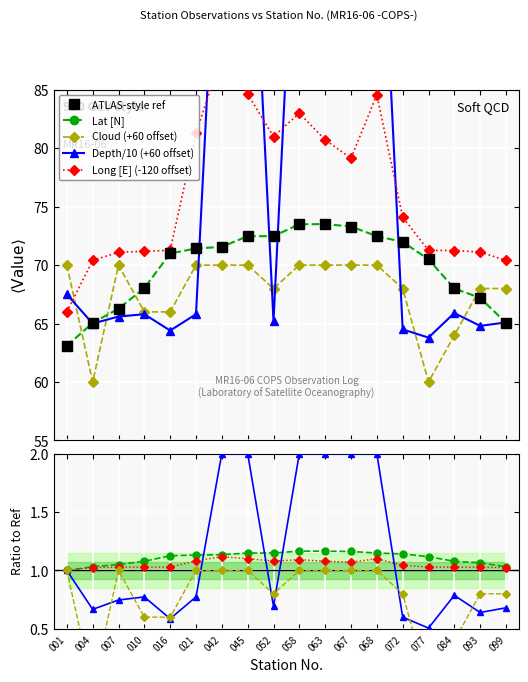

Is it true that Lat [N] equals 33.4 at 067?

False